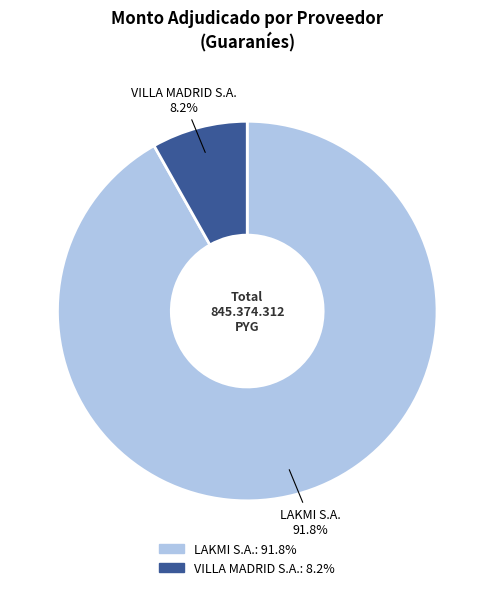

How many segments does this pie chart have?

2